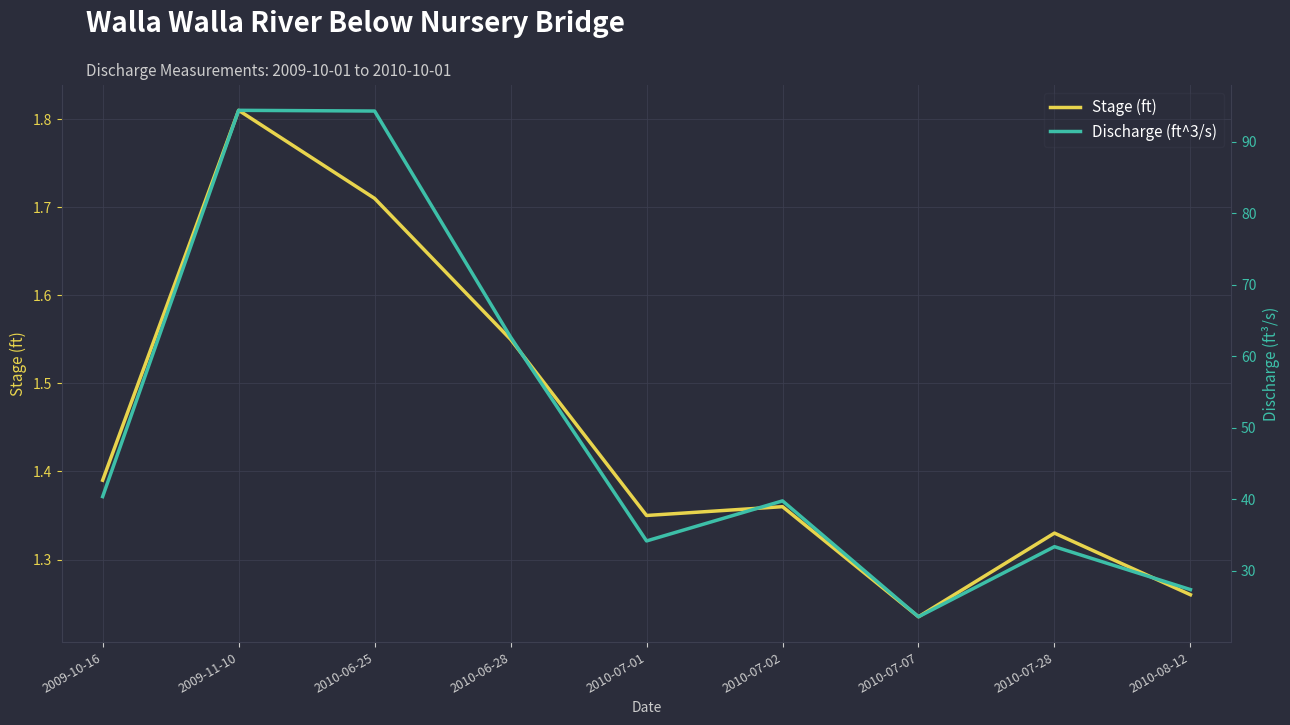

What is the minimum value for Stage (ft)?

1.2